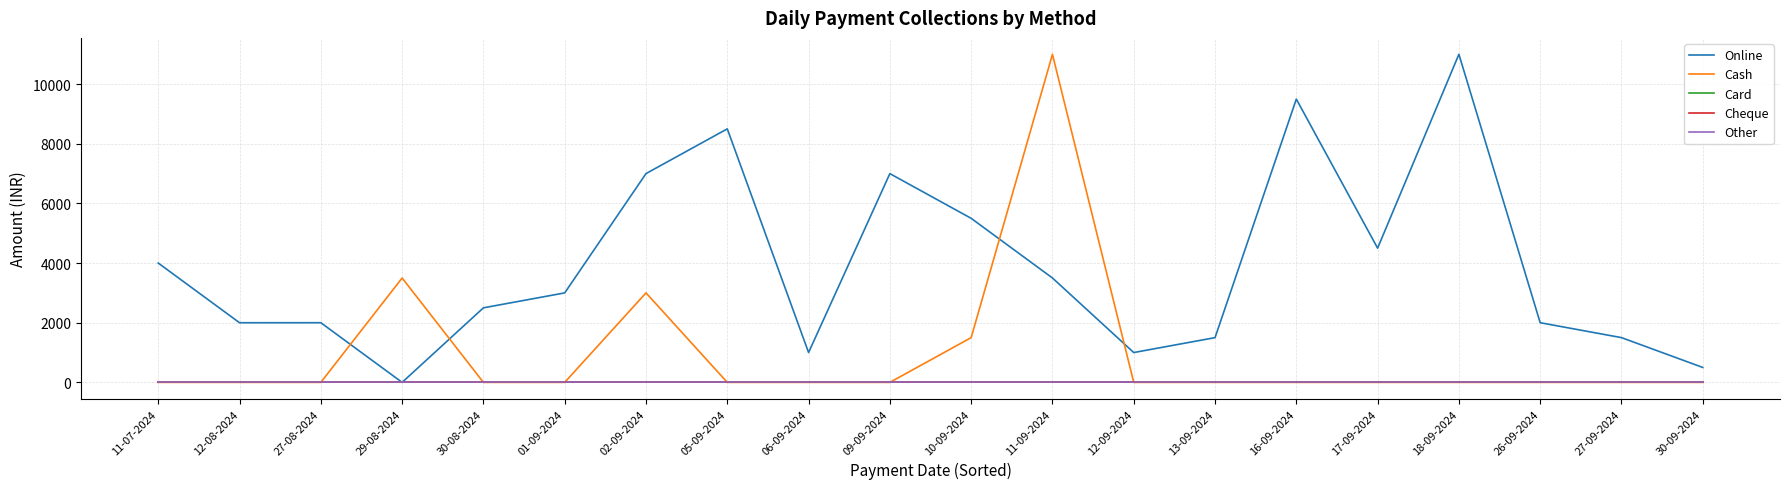

Is this an area chart (filled region under the line)?

No